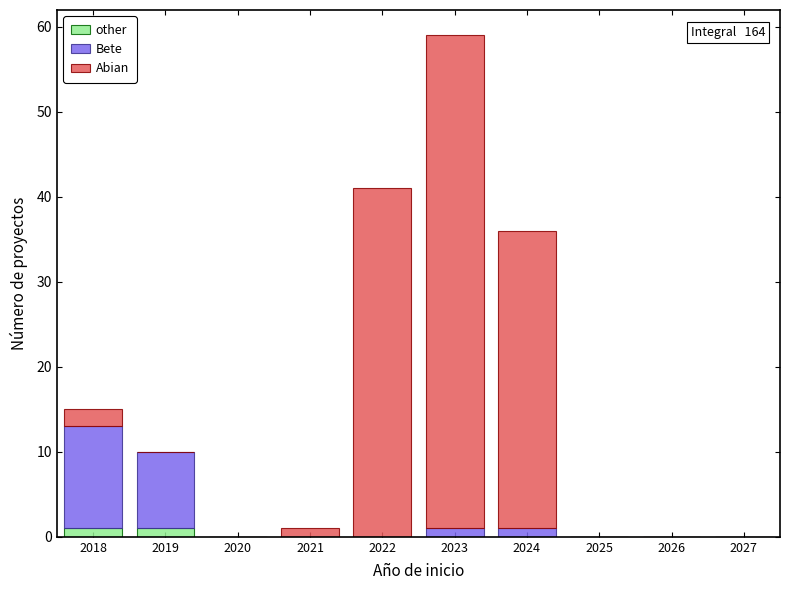

Which range on the x-axis has the tallest stacked bar (by total height)?

2022.5 to 2023.5